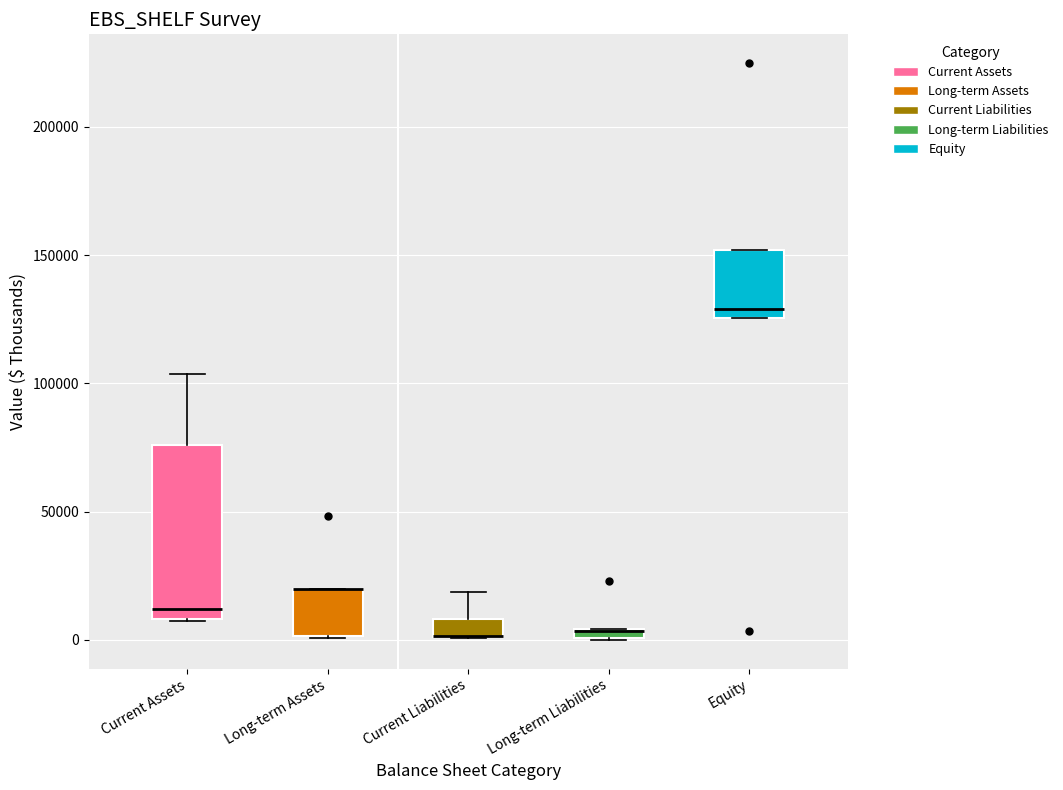

Where is the lower edge of the box for Current Assets on the y-axis? The values are not printed on the chart, so give them approximately, as read against the axis.

10000